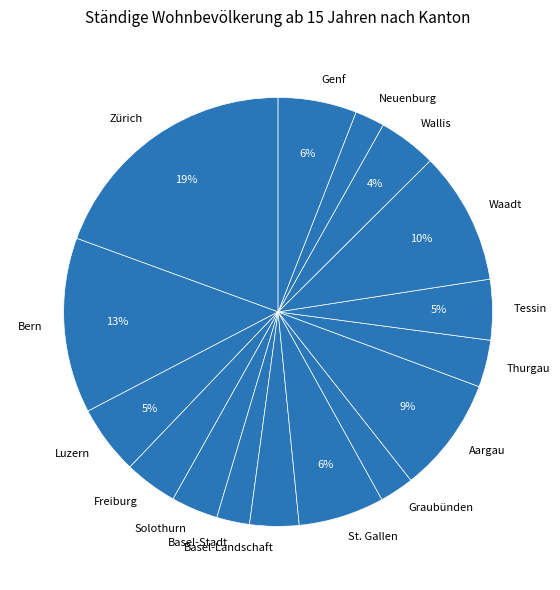

To the nearest percent, what is the combined percentage of Basel-Landschaft and Wallis?

8%